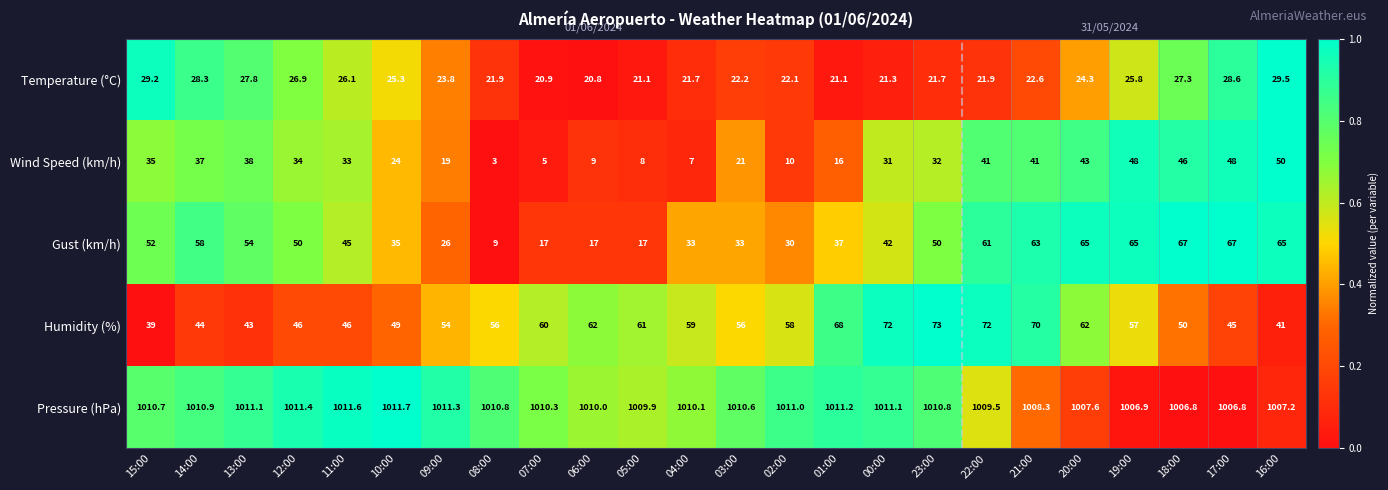

At which category is the sum across all series the highest?

22:00